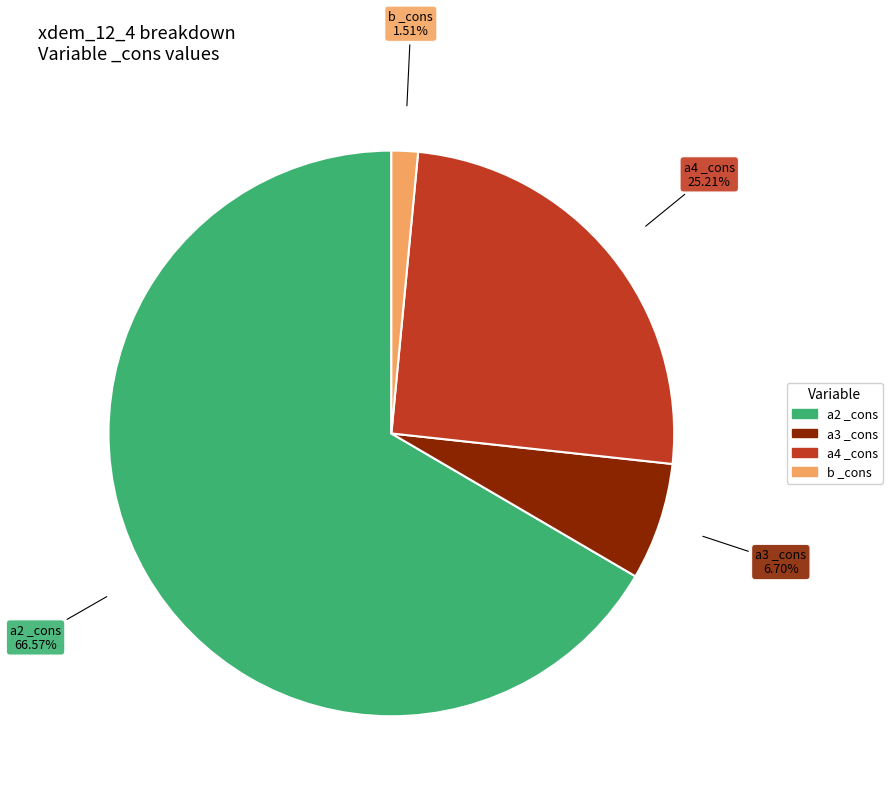

How many segments does this pie chart have?

4